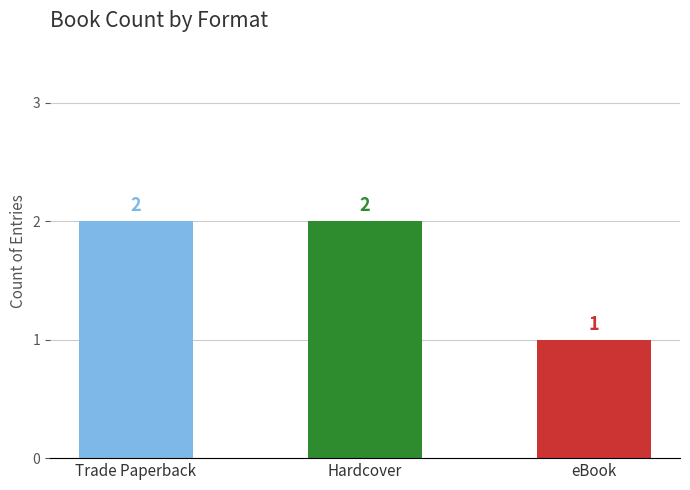

Count the values in the range 1 to 2.

3